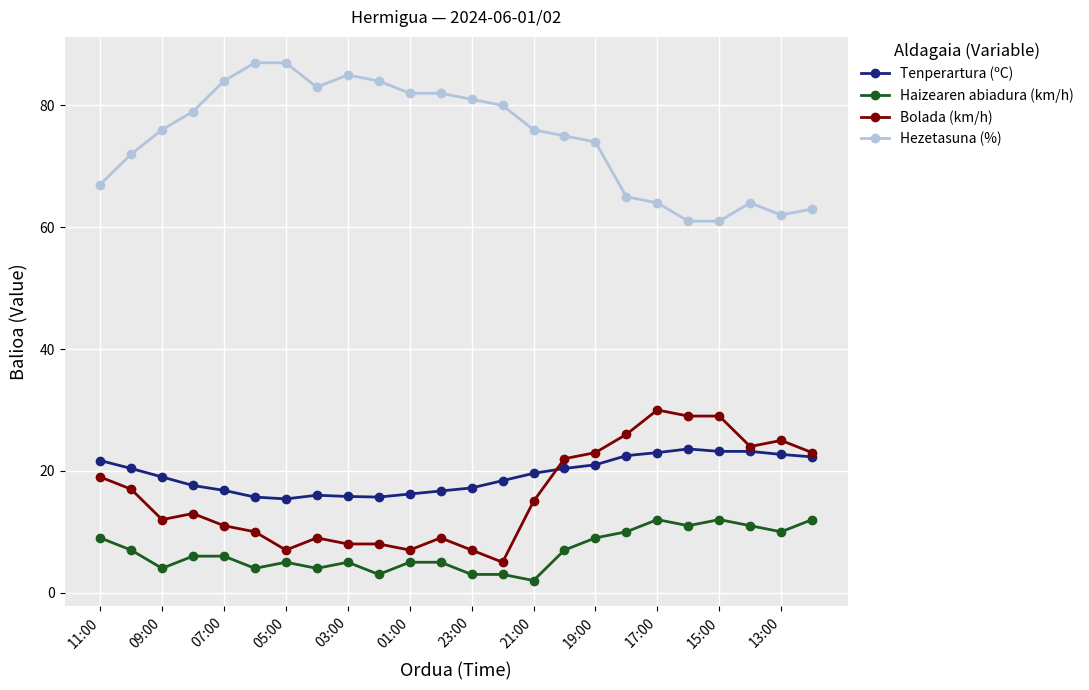

Which series has the largest total across all categories?

Hezetasuna (%)